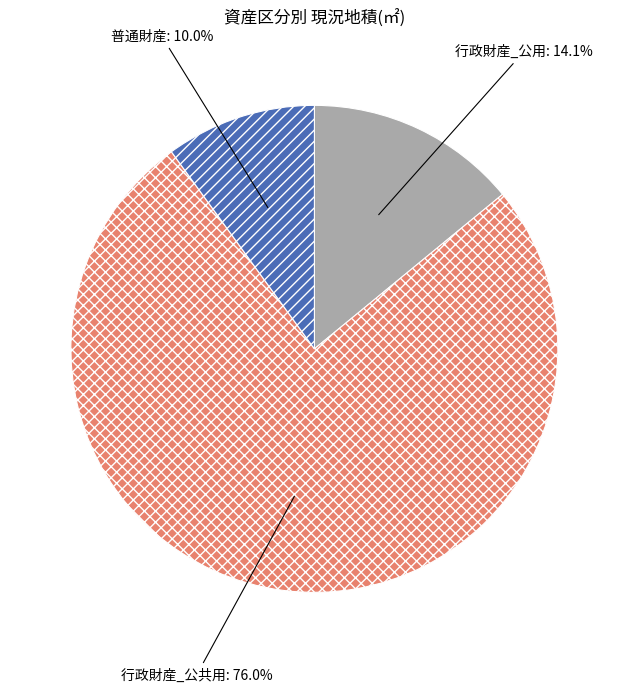

How many slices are in this pie chart?

3